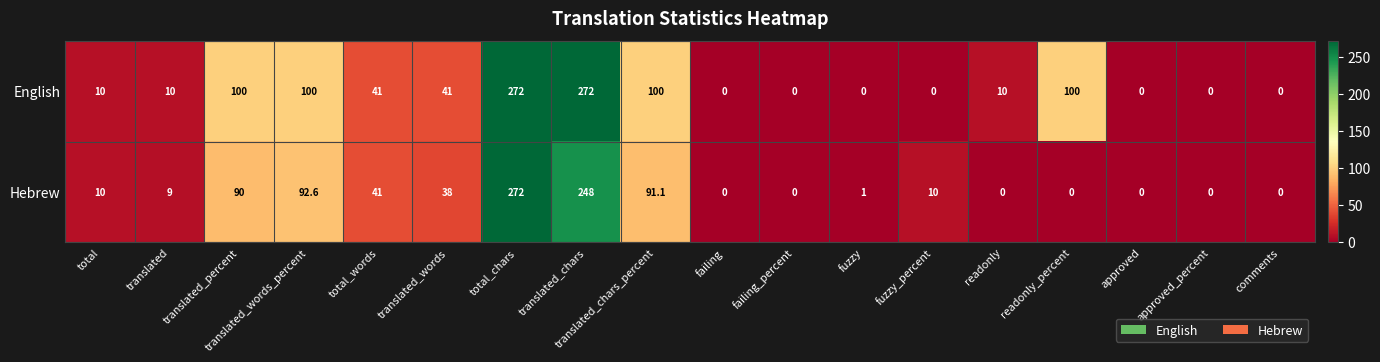

Rank the series at translated_words from lowest to highest value.

Hebrew, English